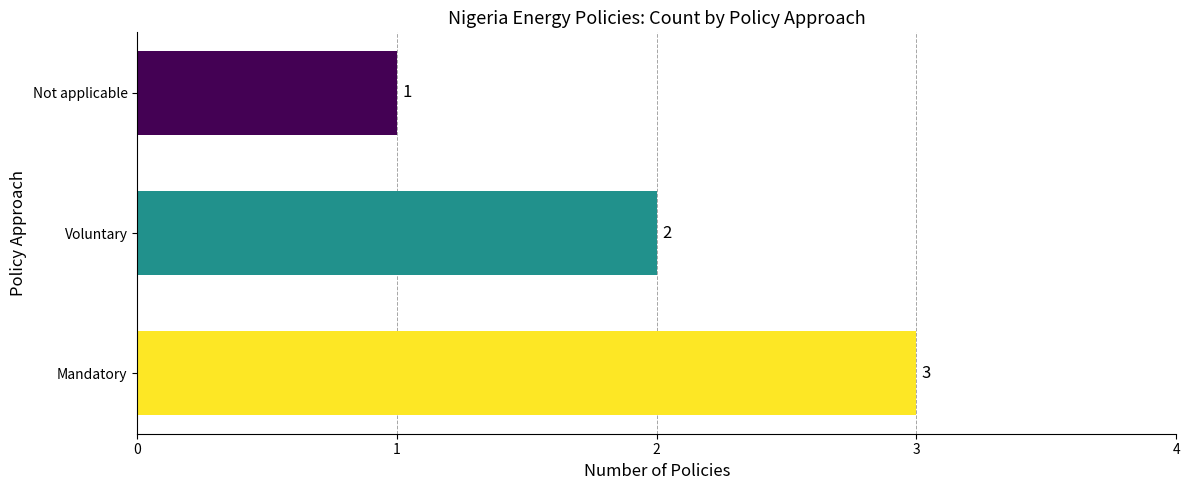

What is the sum of the values at Mandatory and Voluntary?

5